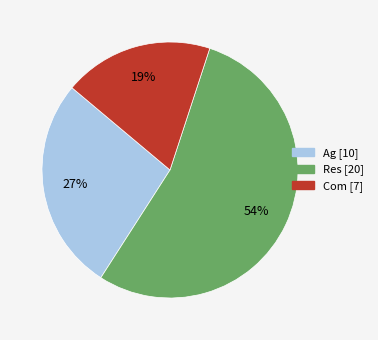

To the nearest percent, what is the difference between the largest and smallest slice percentages?

35%